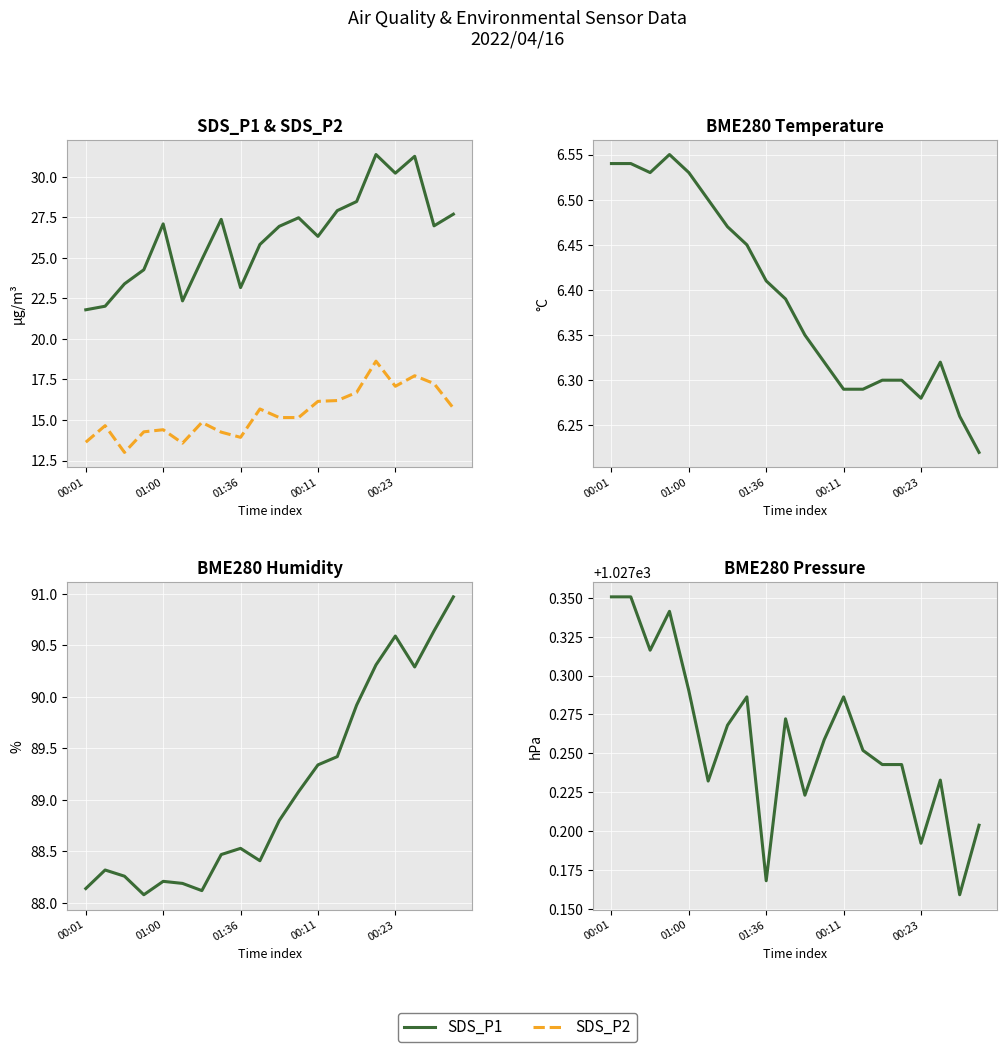

What position from the right is 01:36?

12